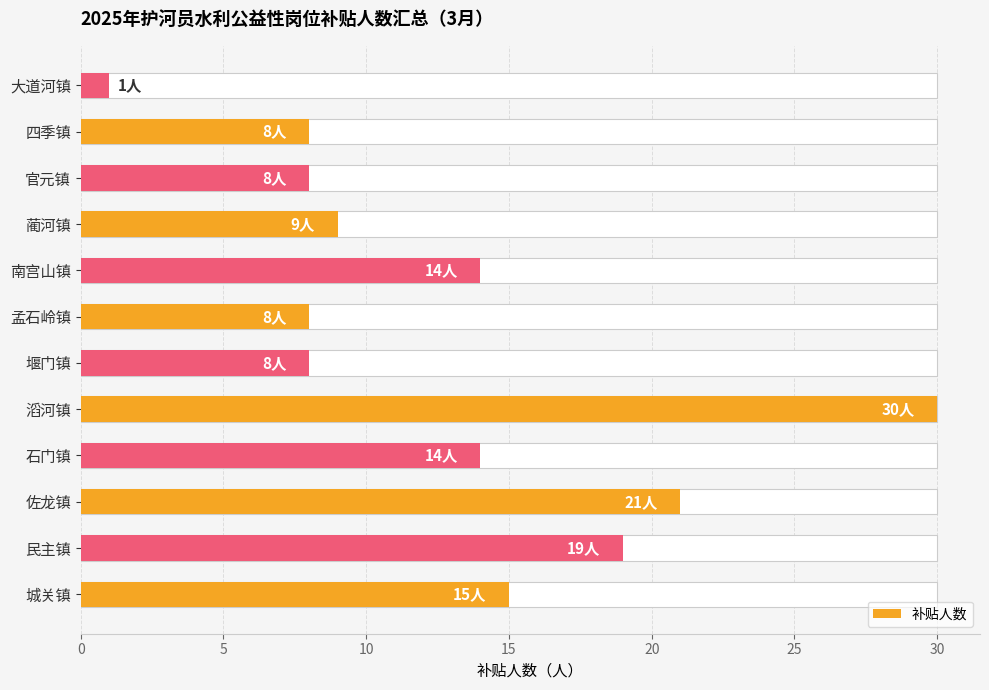

What is the minimum value shown in the chart?

1